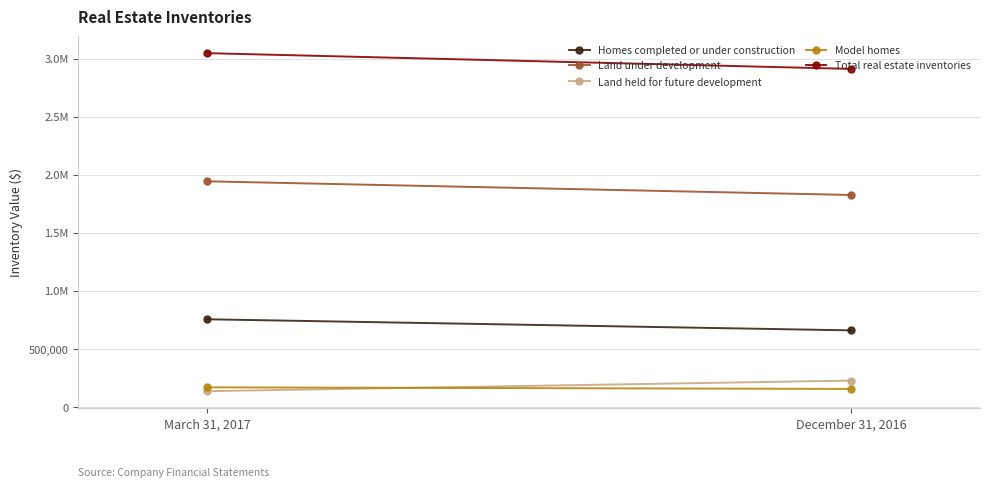

How many lines are shown in the chart?

5